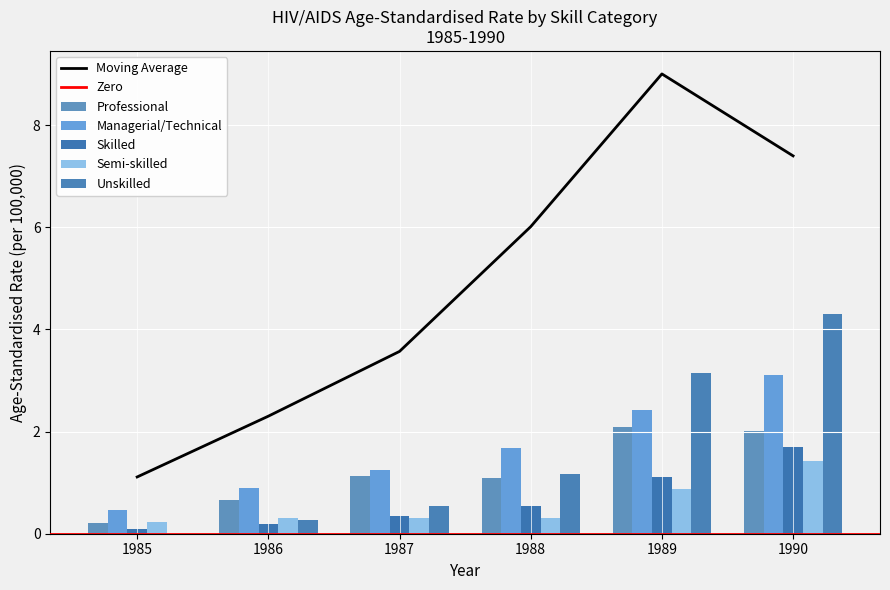

What is the sum of the Semi-skilled values at 1988 and 1986?

0.6